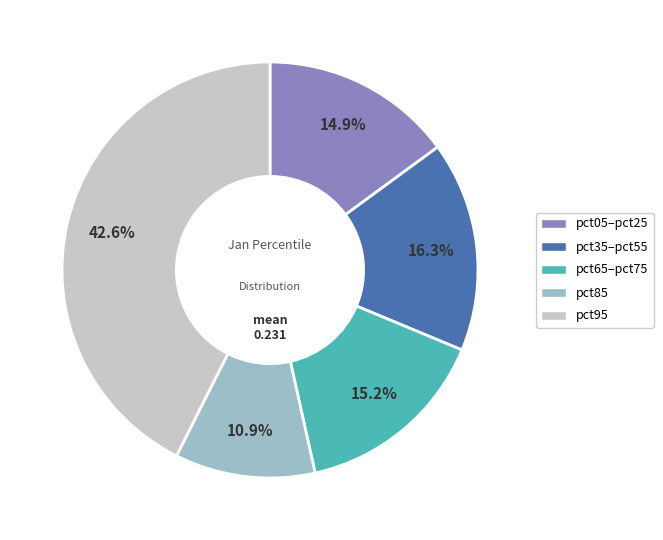

Does any single category account for the majority?

No